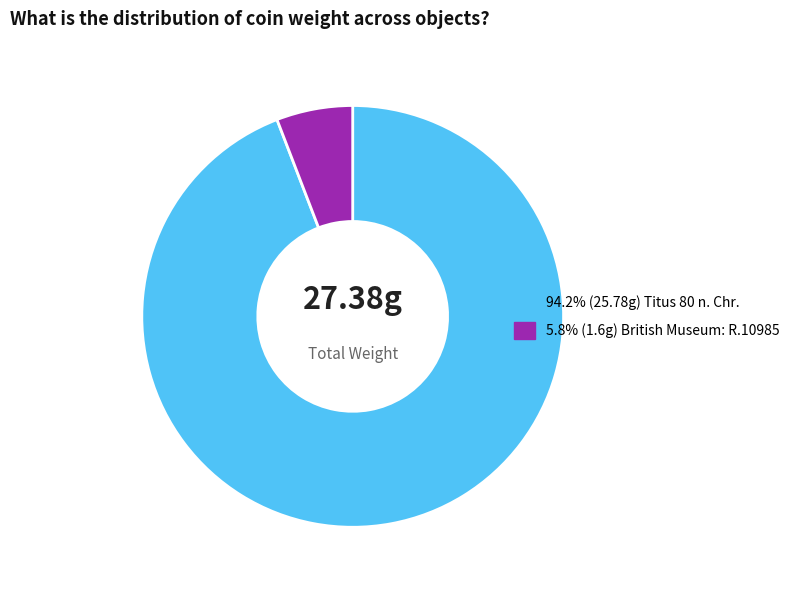

Is there any slice that represents more than half of the pie?

Yes